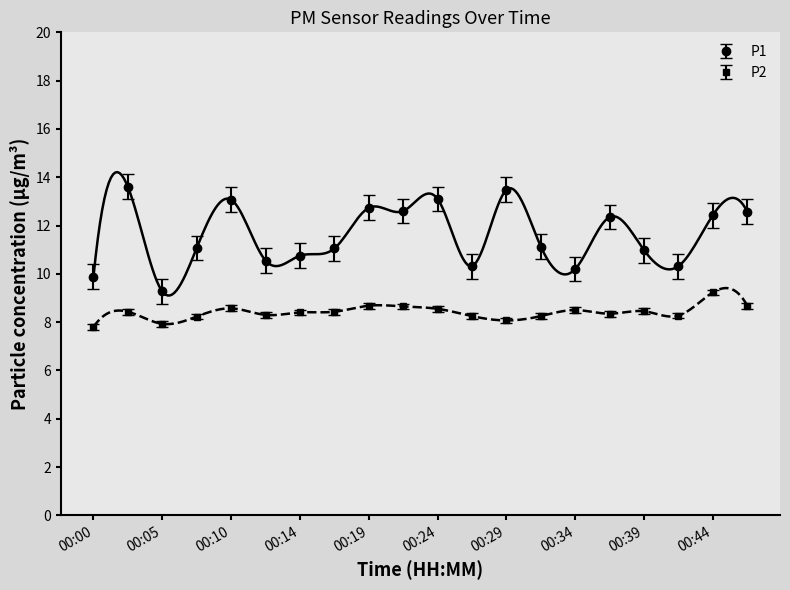

True or false: P1 and P2 intersect in this chart.

False